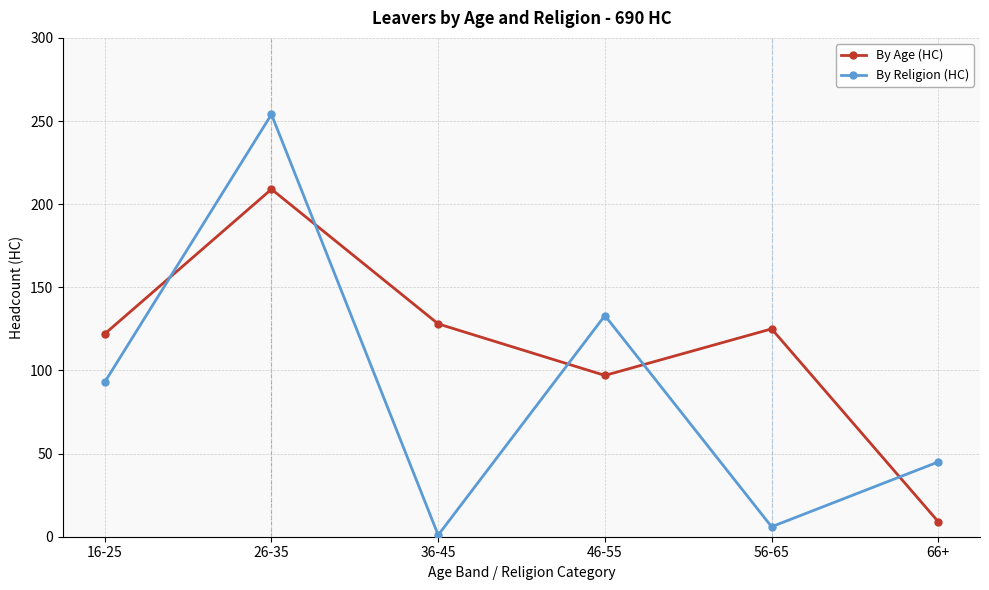

What is the value of the By Religion (HC) point at the 6th from the left?

45